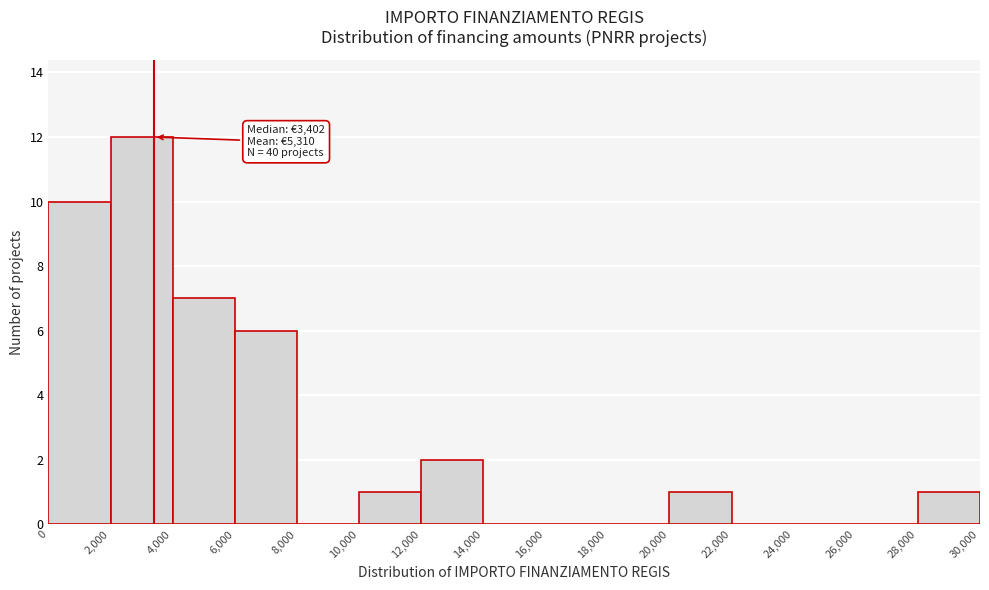

Which range on the x-axis has the tallest bar?

2,000 to 4,000